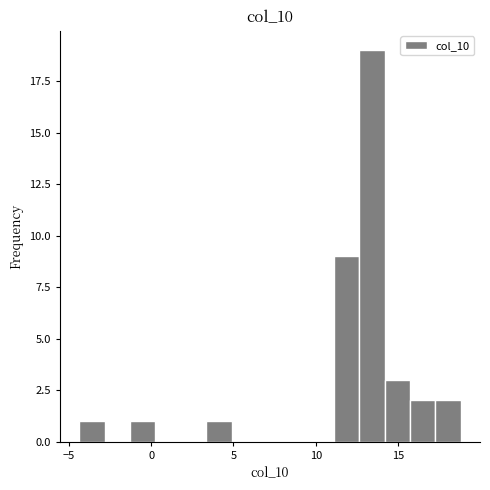

Read against the x-axis, roughly where is the centre of the tallest bar?

13.5